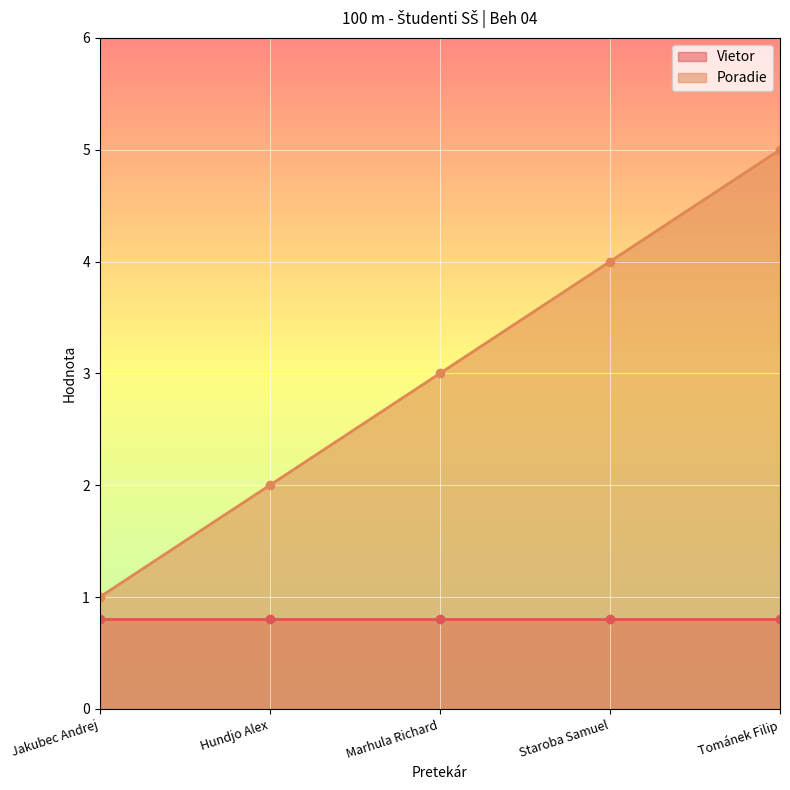

What is the maximum value shown in the chart?

5